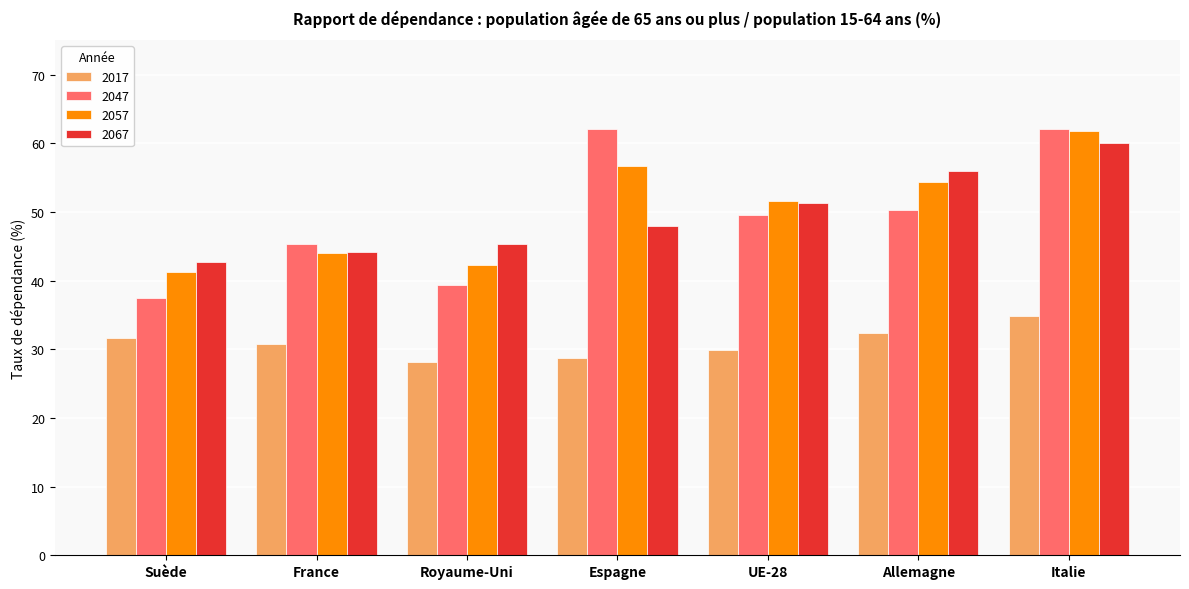

What is the value of the 2017 bar at the 3rd from the left?

28.2